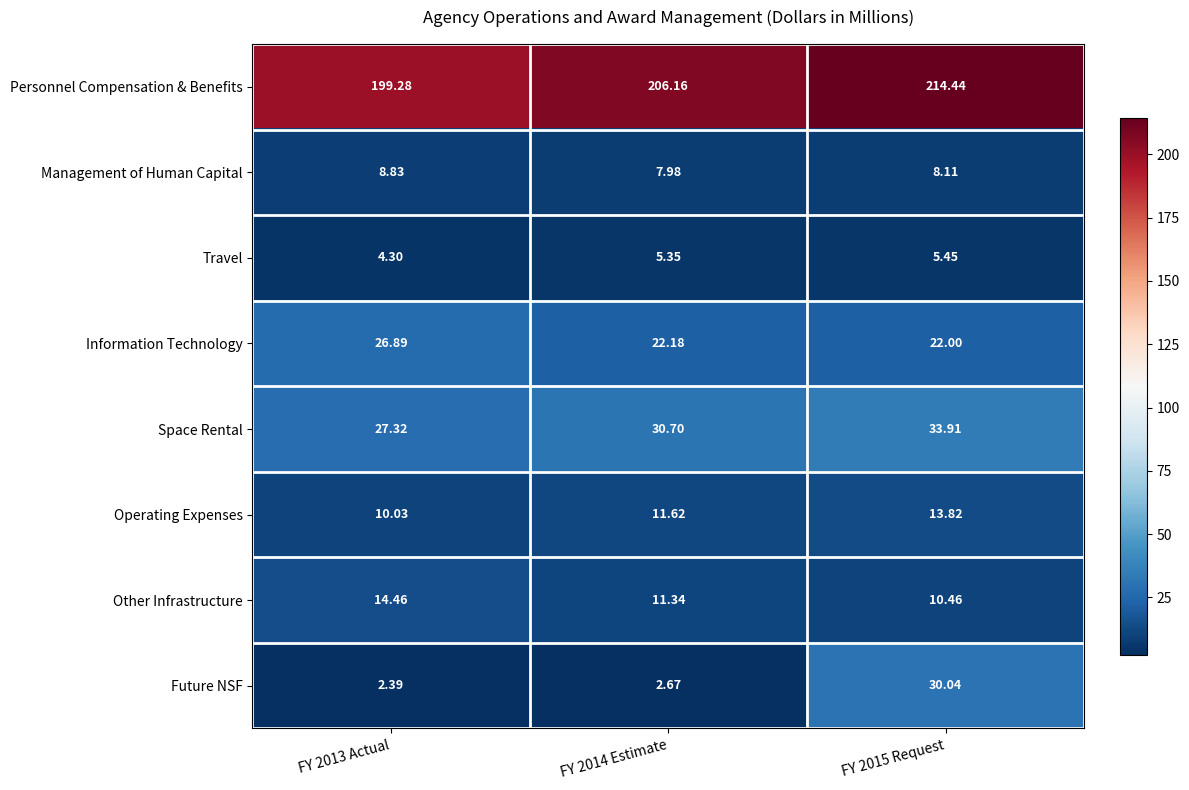

Is the value of Other Infrastructure at FY 2015 Request greater than the value of Space Rental at FY 2013 Actual?

No